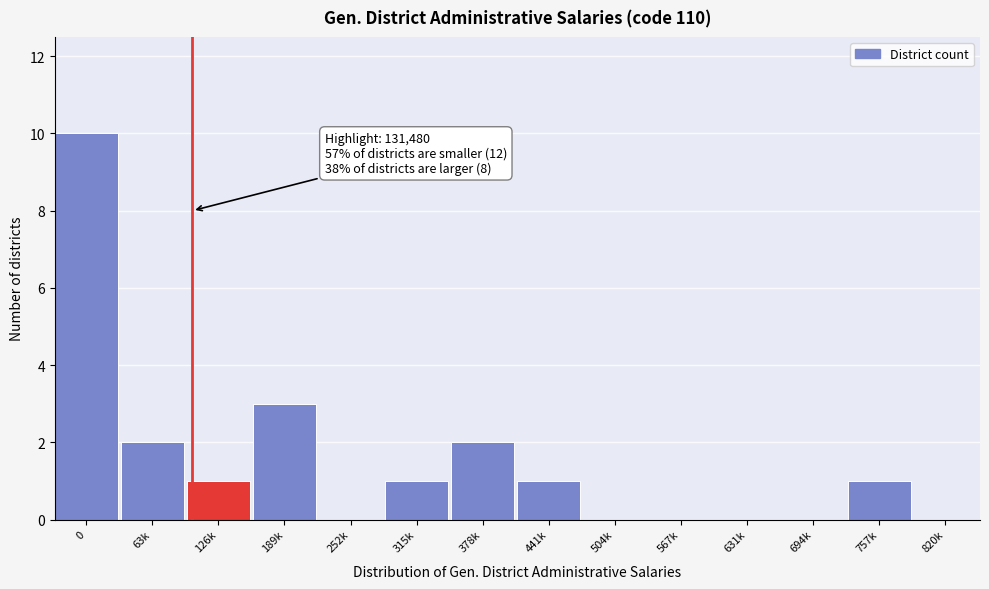

Reading left to right, extract all data points from this chart.

0=10	63k=2	126k=1	189k=3	252k=0	315k=1	378k=2	441k=1	504k=0	567k=0	631k=0	694k=0	757k=1	820k=0